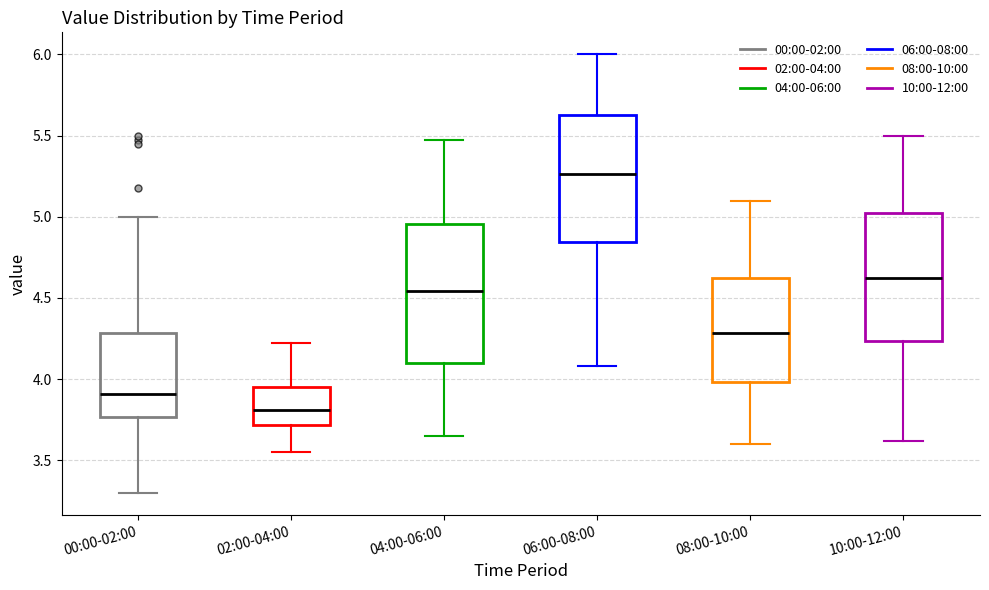

Reading left to right, transcribe this box plot: for each box, give where its median line is, the range the box spans, and where its two whiskers end, as read against the y-axis. The values are not printed on the chart, so give them approximately, as read against the axis.

00:00-02:00: median 3.90, box 3.75 to 4.30, whiskers 3.30 to 5.00
02:00-04:00: median 3.80, box 3.70 to 3.95, whiskers 3.55 to 4.20
04:00-06:00: median 4.55, box 4.10 to 4.95, whiskers 3.65 to 5.45
06:00-08:00: median 5.25, box 4.85 to 5.65, whiskers 4.10 to 6.00
08:00-10:00: median 4.30, box 4.00 to 4.60, whiskers 3.60 to 5.10
10:00-12:00: median 4.60, box 4.25 to 5.05, whiskers 3.60 to 5.50